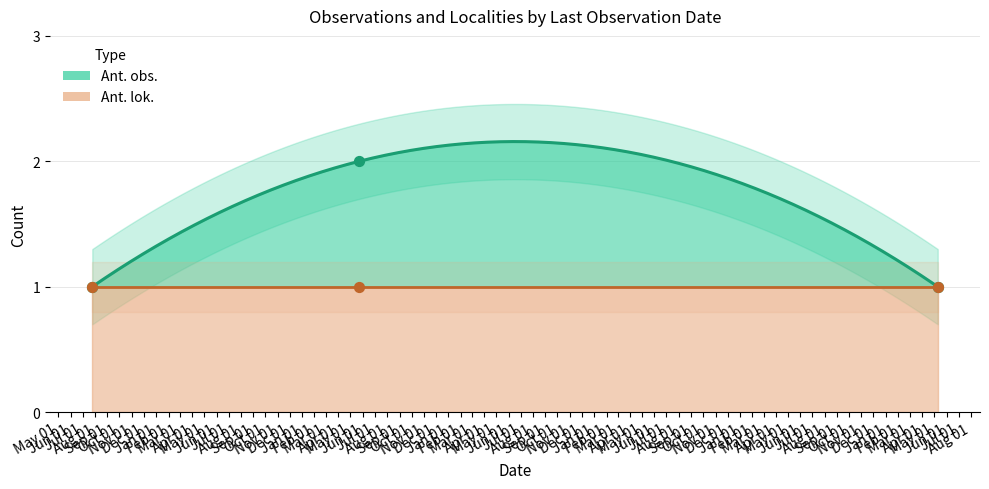

What is the change in value from 2012-05-23 to 2016-05-10?

-1